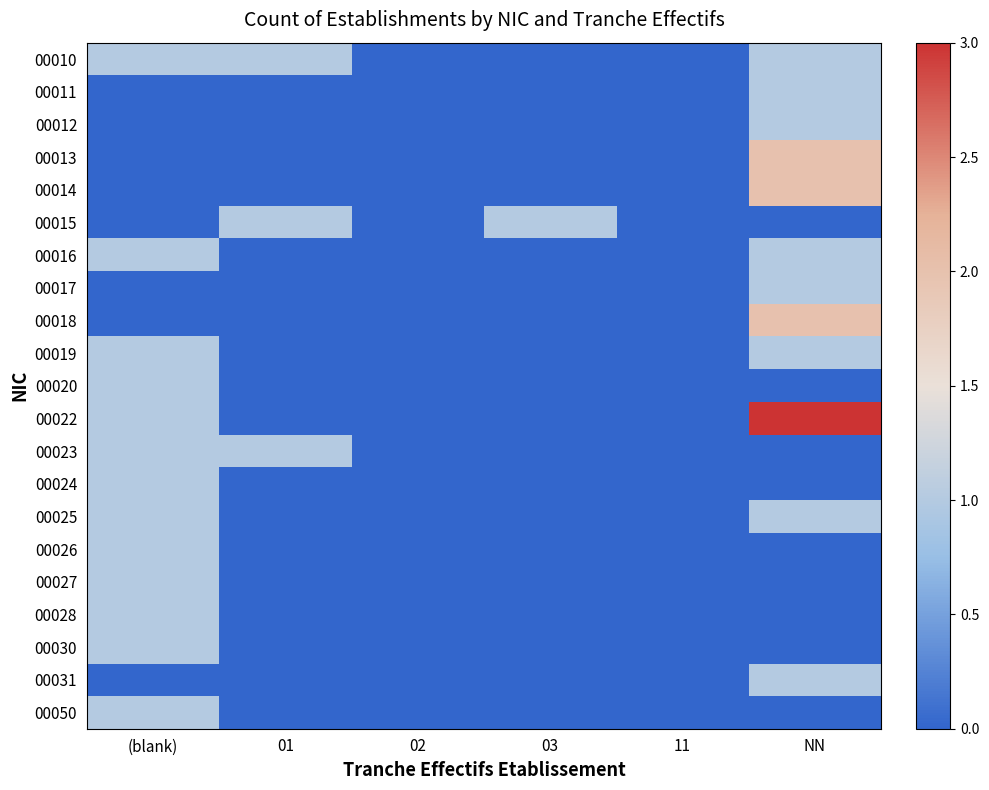

Reading left to right, transcribe all the data shown in this chart.

00010: (blank)=1	01=1	02=0	03=0	11=0	NN=1
00011: (blank)=0	01=0	02=0	03=0	11=0	NN=1
00012: (blank)=0	01=0	02=0	03=0	11=0	NN=1
00013: (blank)=0	01=0	02=0	03=0	11=0	NN=2
00014: (blank)=0	01=0	02=0	03=0	11=0	NN=2
00015: (blank)=0	01=1	02=0	03=1	11=0	NN=0
00016: (blank)=1	01=0	02=0	03=0	11=0	NN=1
00017: (blank)=0	01=0	02=0	03=0	11=0	NN=1
00018: (blank)=0	01=0	02=0	03=0	11=0	NN=2
00019: (blank)=1	01=0	02=0	03=0	11=0	NN=1
00020: (blank)=1	01=0	02=0	03=0	11=0	NN=0
00022: (blank)=1	01=0	02=0	03=0	11=0	NN=3
00023: (blank)=1	01=1	02=0	03=0	11=0	NN=0
00024: (blank)=1	01=0	02=0	03=0	11=0	NN=0
00025: (blank)=1	01=0	02=0	03=0	11=0	NN=1
00026: (blank)=1	01=0	02=0	03=0	11=0	NN=0
00027: (blank)=1	01=0	02=0	03=0	11=0	NN=0
00028: (blank)=1	01=0	02=0	03=0	11=0	NN=0
00030: (blank)=1	01=0	02=0	03=0	11=0	NN=0
00031: (blank)=0	01=0	02=0	03=0	11=0	NN=1
00050: (blank)=1	01=0	02=0	03=0	11=0	NN=0